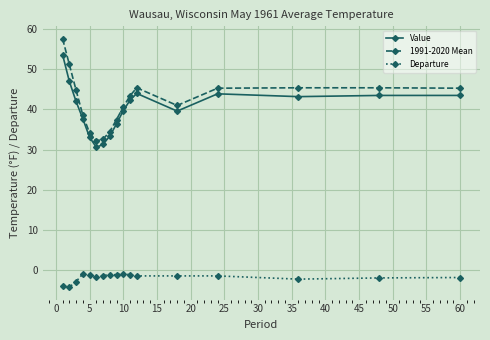

What is the value of the Departure point at the 1st from the left?

-4.0